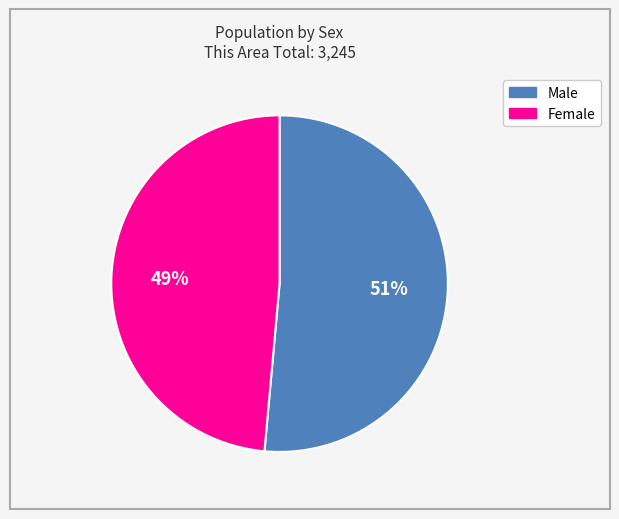

Between Male and Female, which is larger?

Male